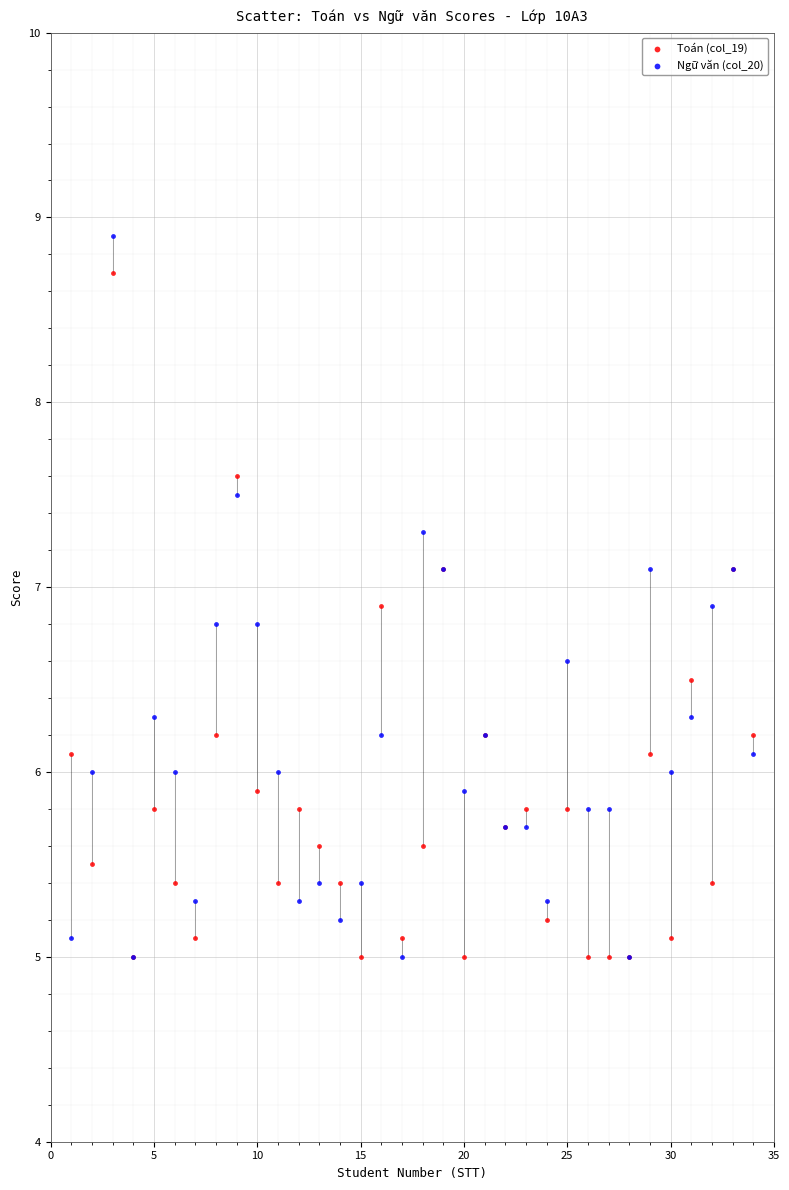

Which series has the widest spread of Y values?

Ngữ văn (col_20)